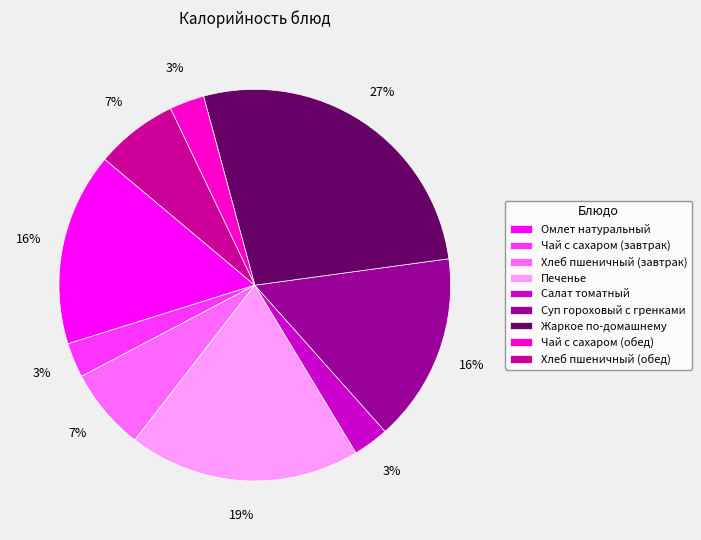

Is there any slice that represents more than half of the pie?

No